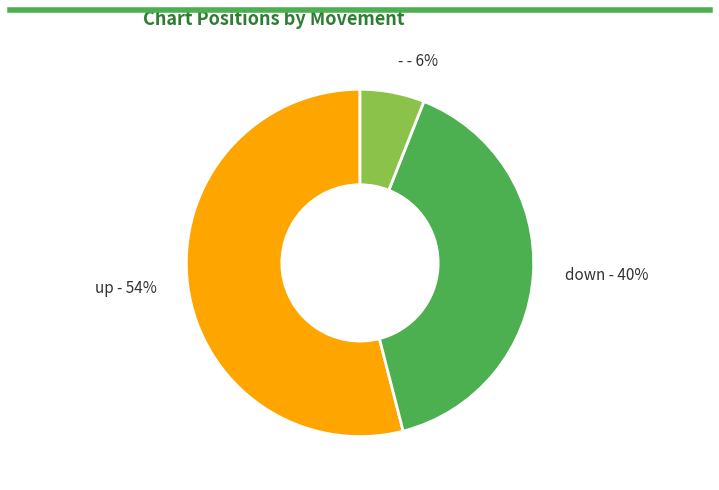

To the nearest percent, what is the difference between the up and - slice percentages?

48%